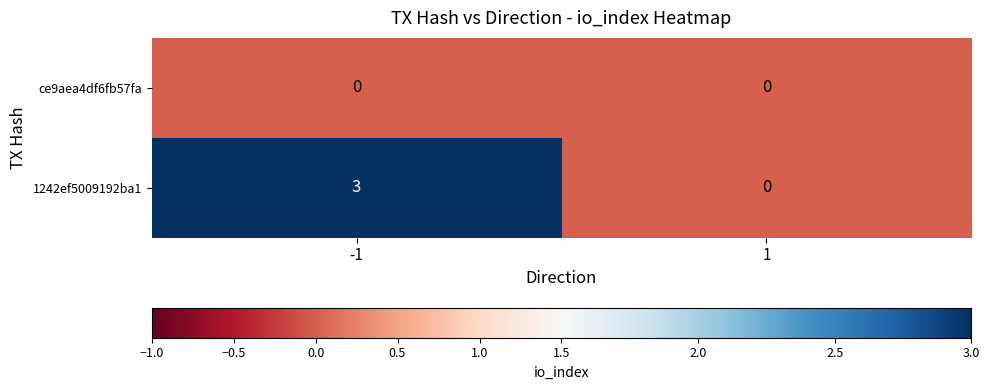

Rank the series by their average value, from lowest to highest.

ce9aea4df6fb57fa, 1242ef5009192ba1